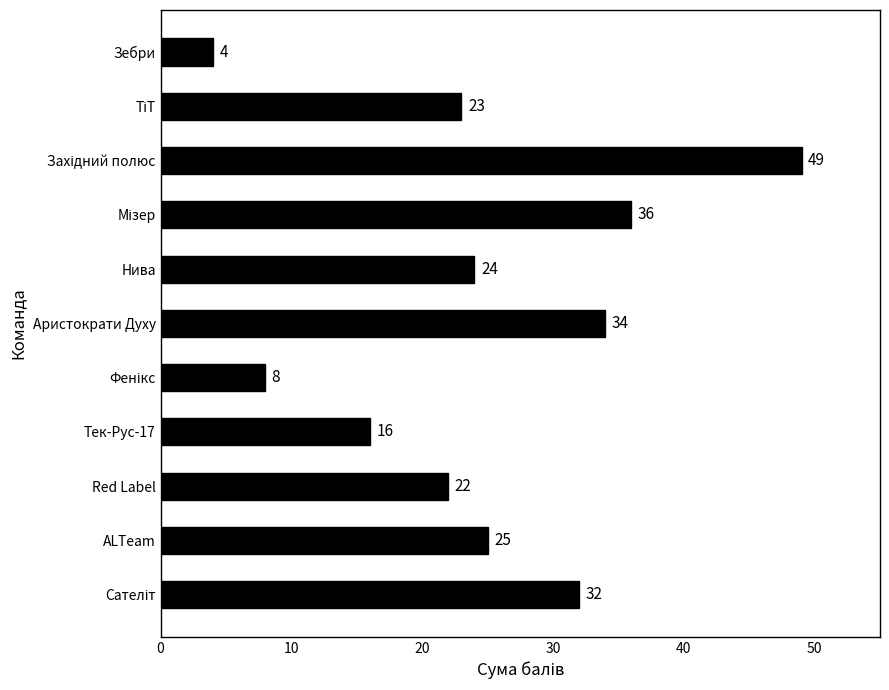

At which label is the value closest to 26?

ALTeam